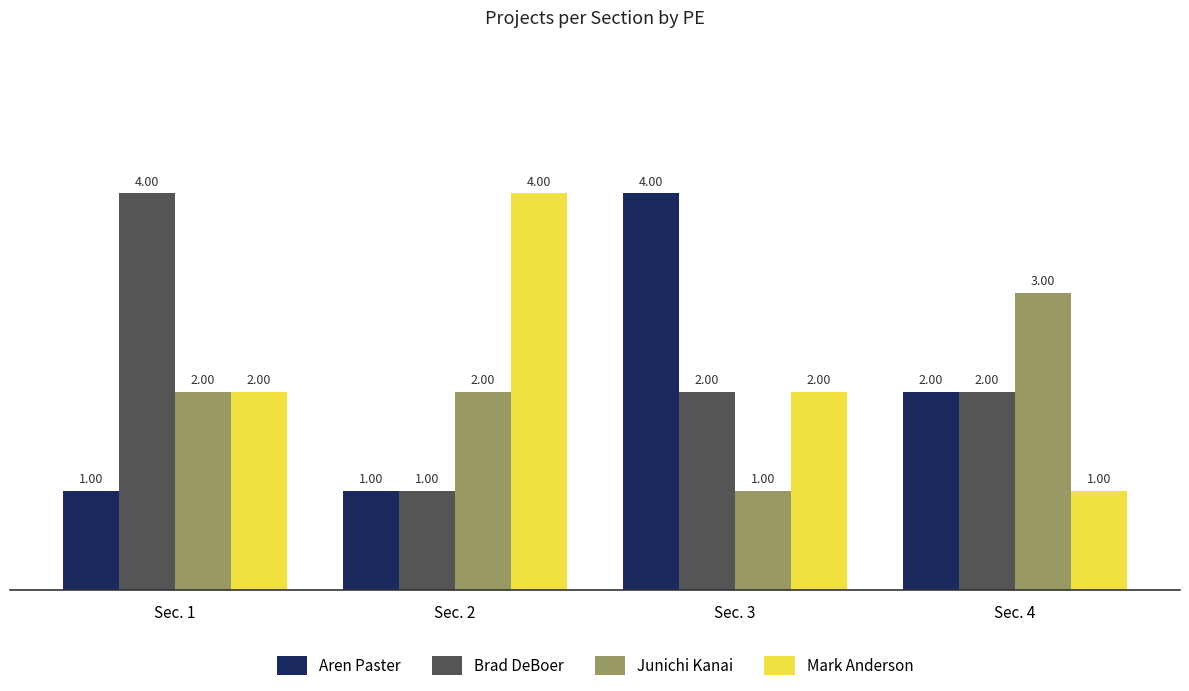

The Aren Paster series shows 2 at Sec. 1. True or false?

False